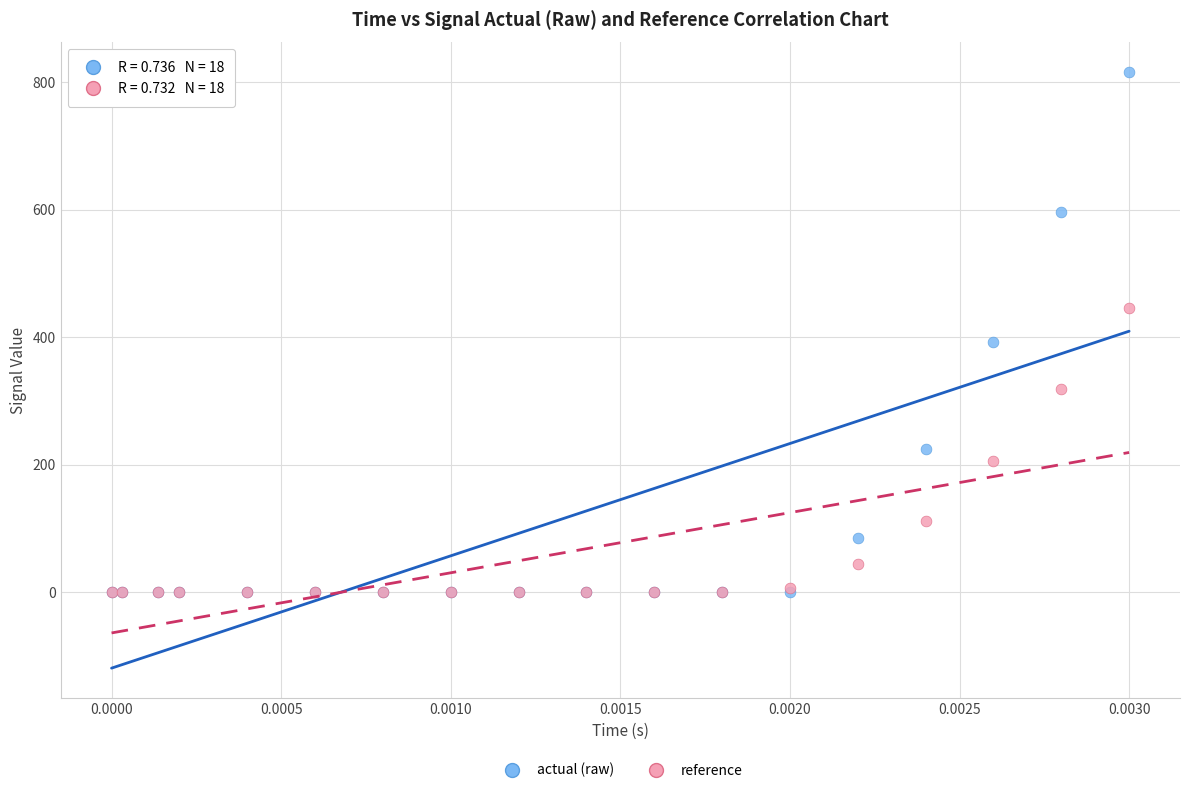

Across all series, what Y value is closest to 407?

393.0